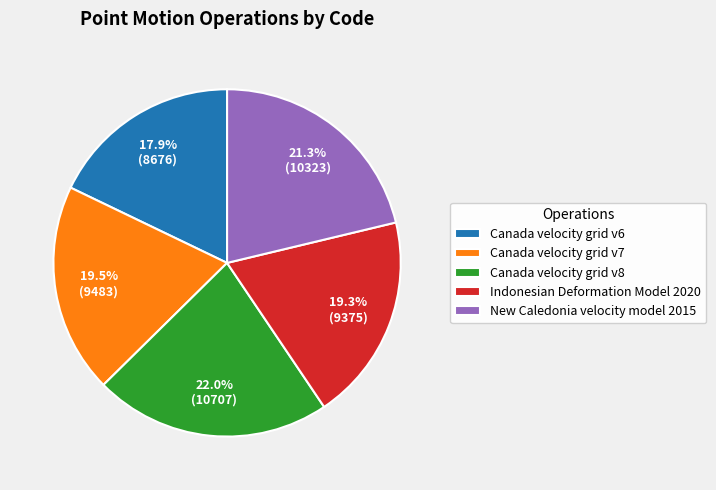

How many segments does this pie chart have?

5